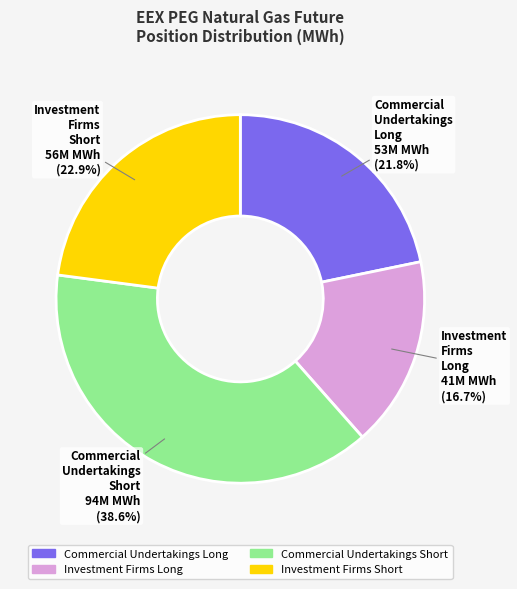

Which slice is the largest?

Commercial Undertakings Short